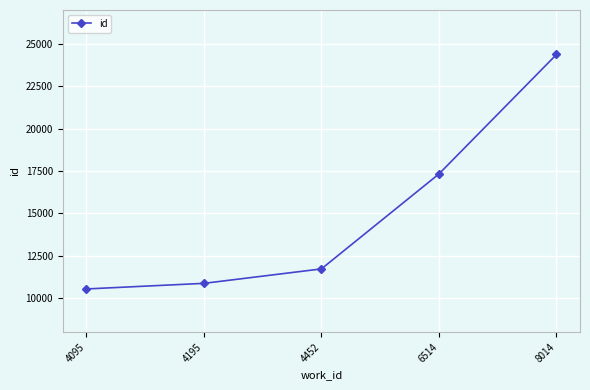

Does the chart have visible grid lines?

Yes